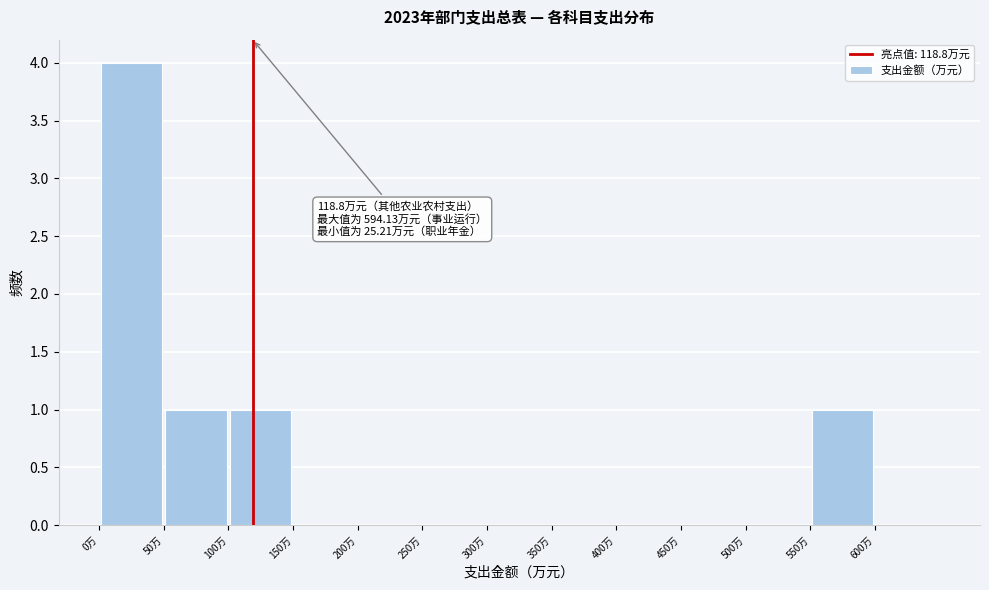

Over which range of the x-axis is the bar tallest?

0 to 50